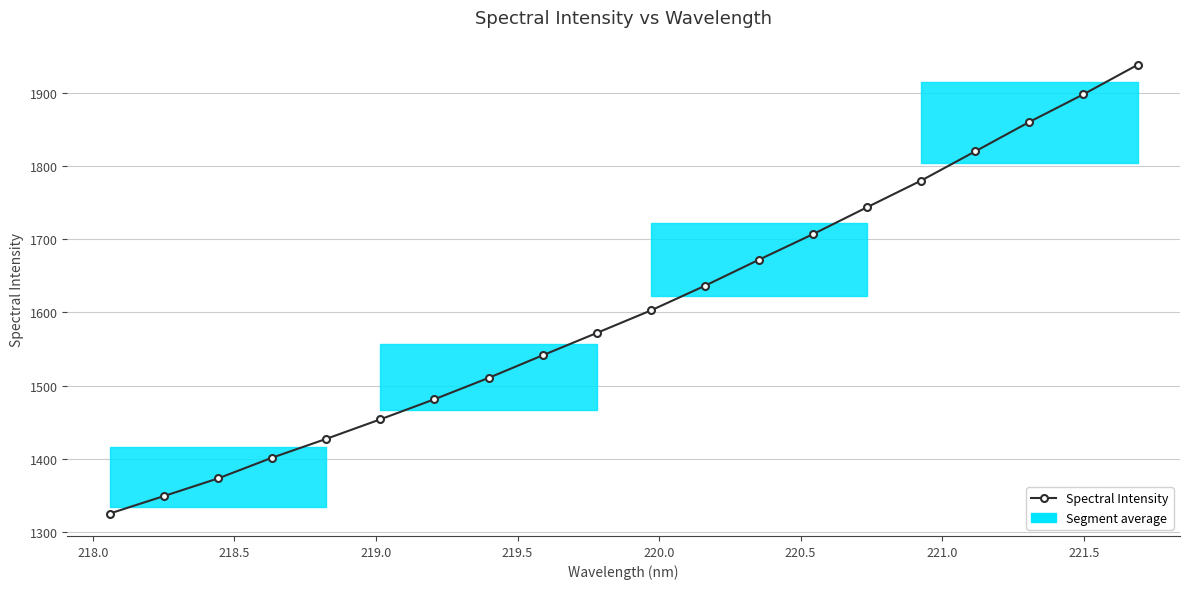

Count the number of values greater than 1602.

10